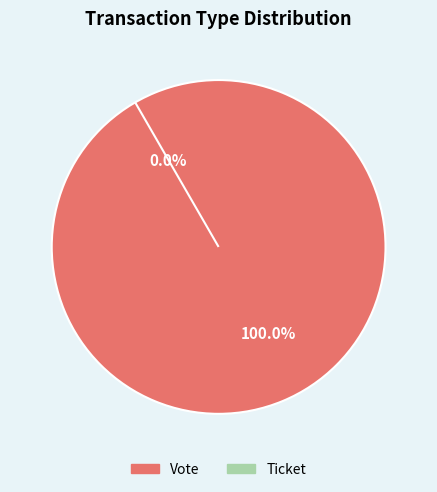

Is it true that Ticket is 0% of the pie?

True